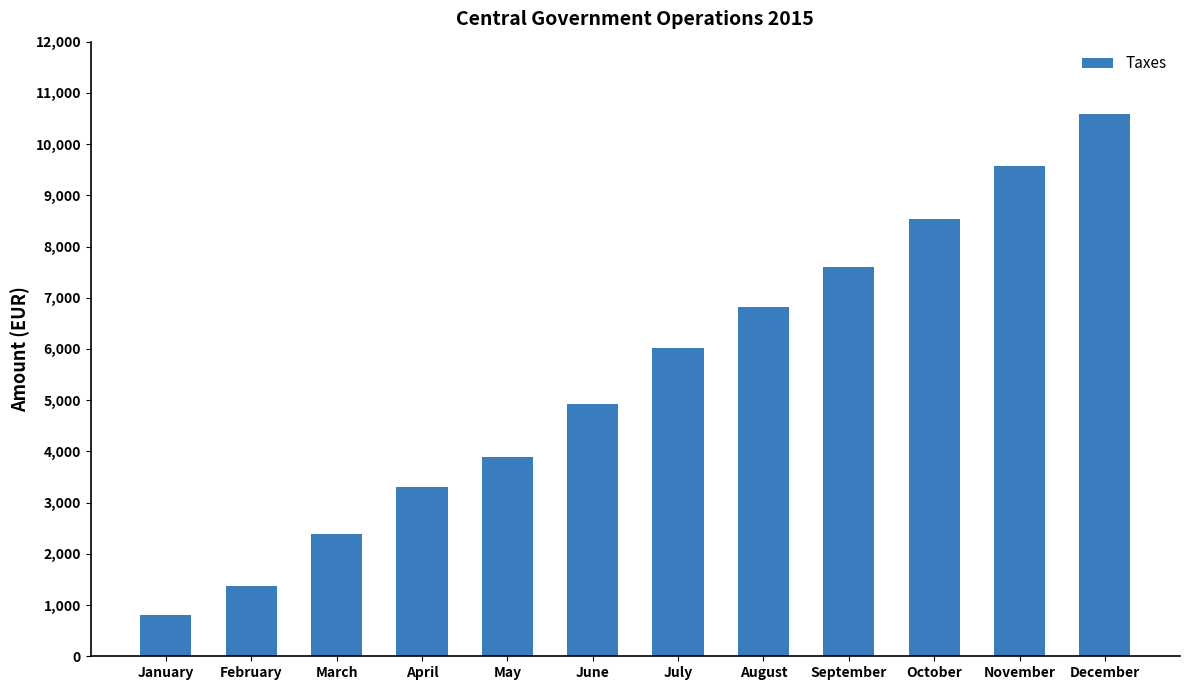

Which label corresponds to the smallest value in the chart?

January